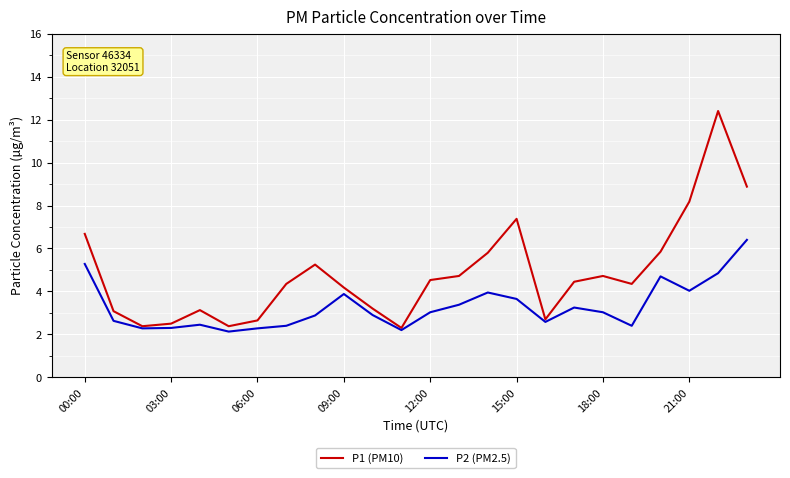

What is the difference between the maximum and minimum values in the P1 (PM10) series?

10.1